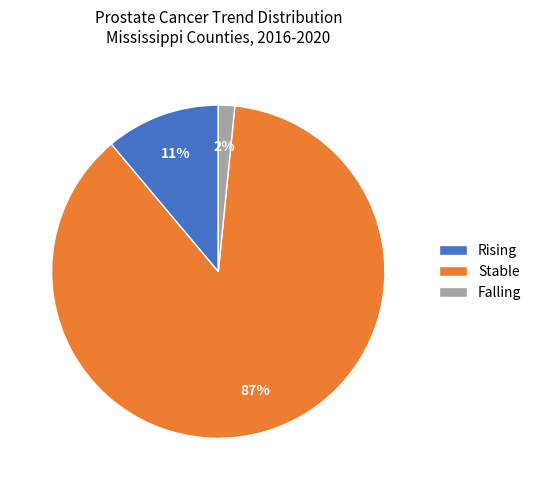

Which slice is the largest?

Stable